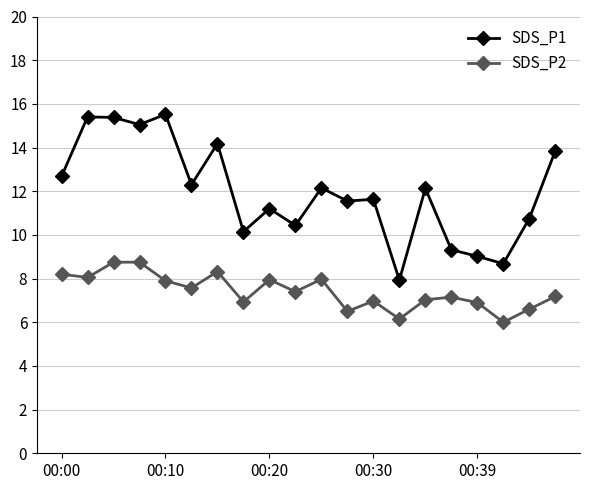

Which series has the largest range (max minus min)?

SDS_P1